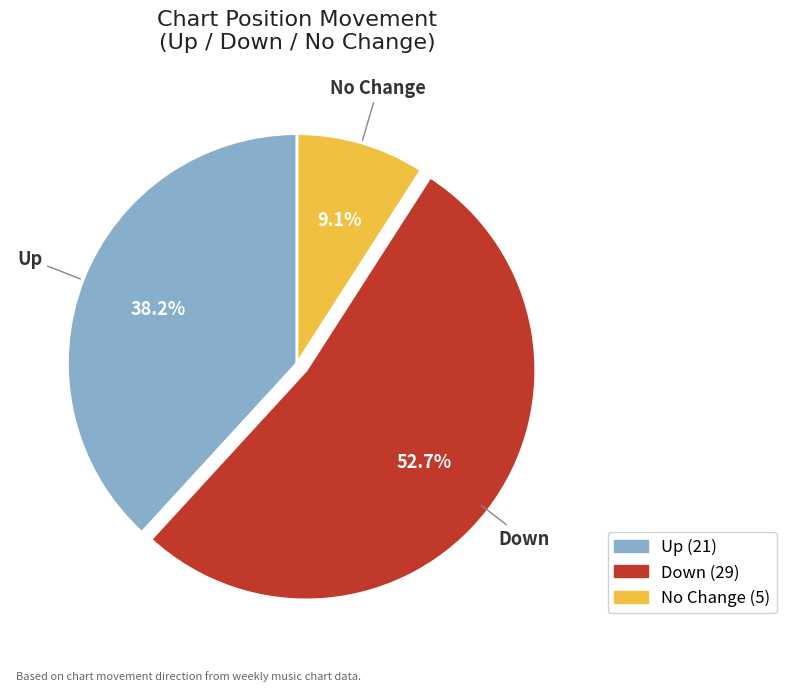

Is there a majority slice in this chart?

Yes